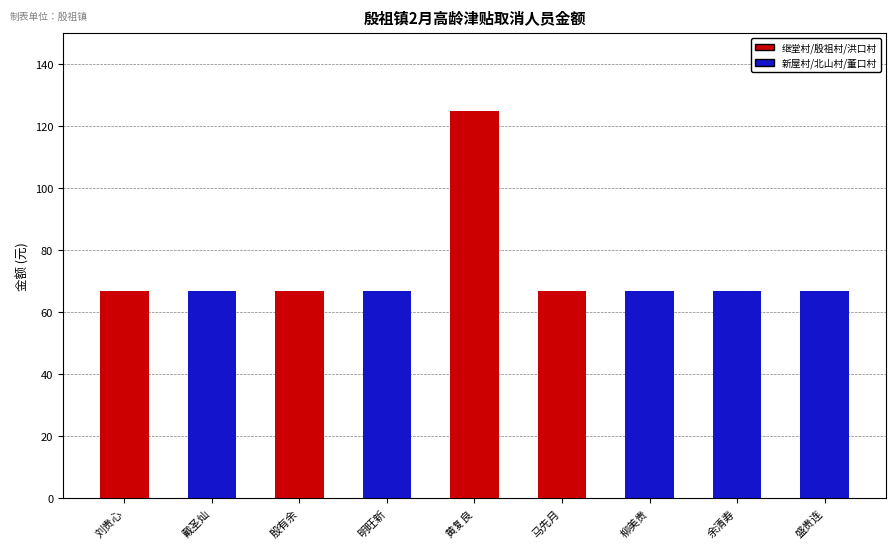

What is the smallest value displayed?

66.7